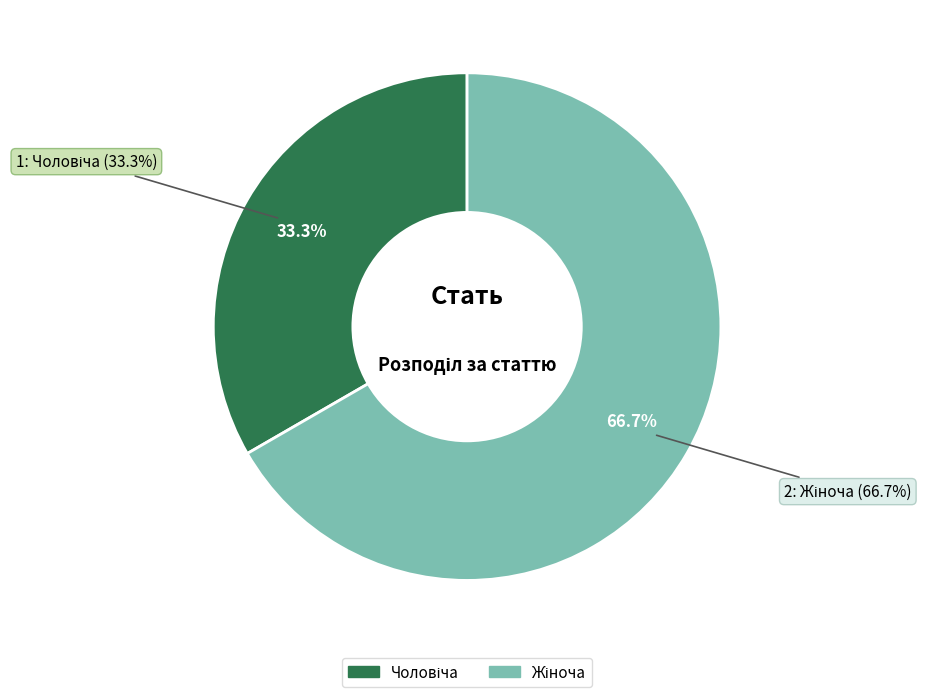

Rank the categories by value from lowest to highest.

Чоловіча, Жіноча